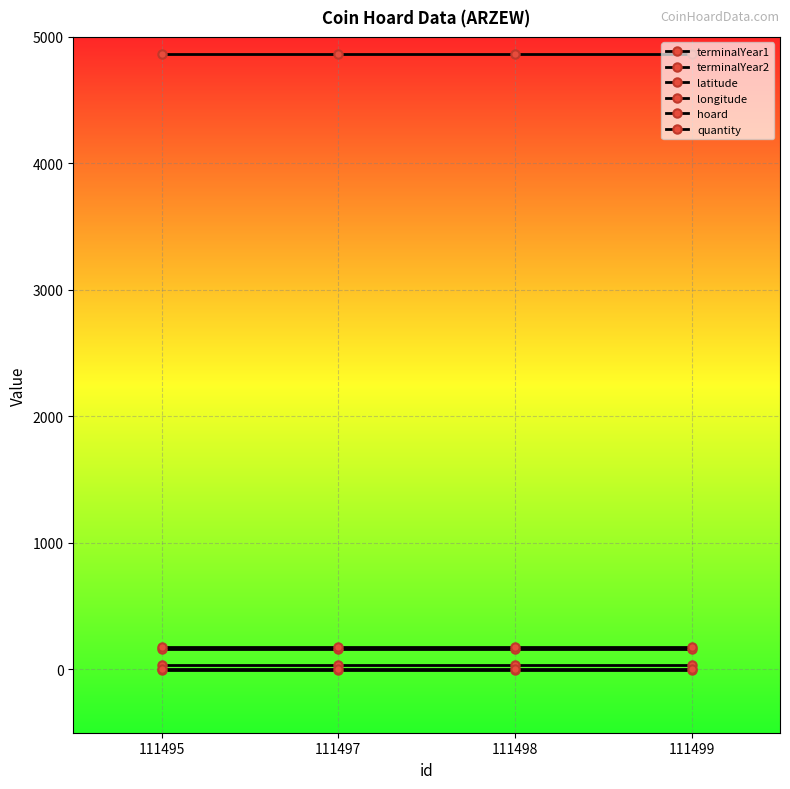

How many lines are shown in the chart?

6